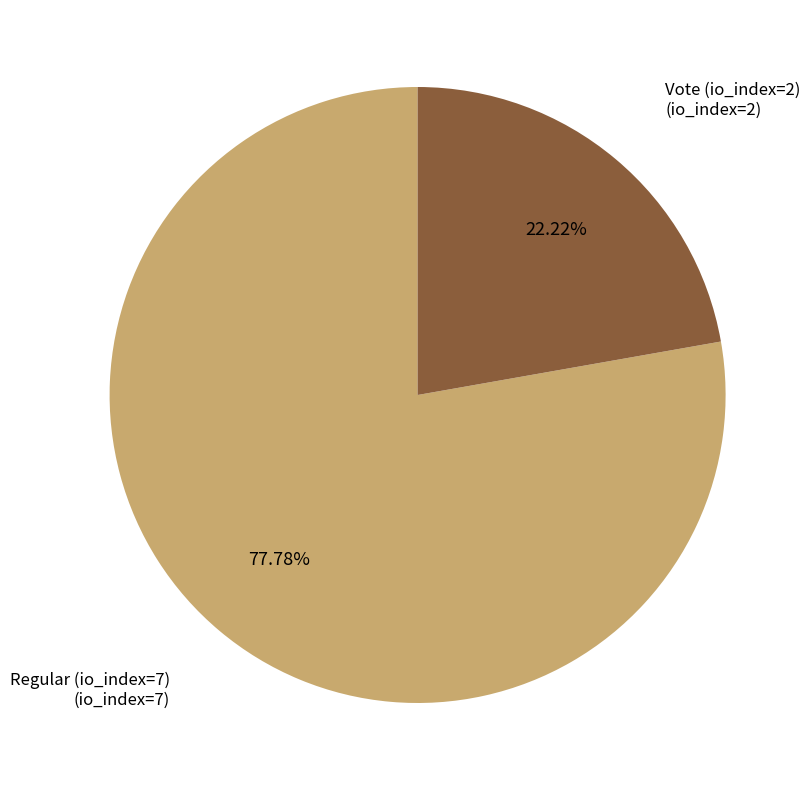

Which slice is the largest?

Regular (io_index=7)